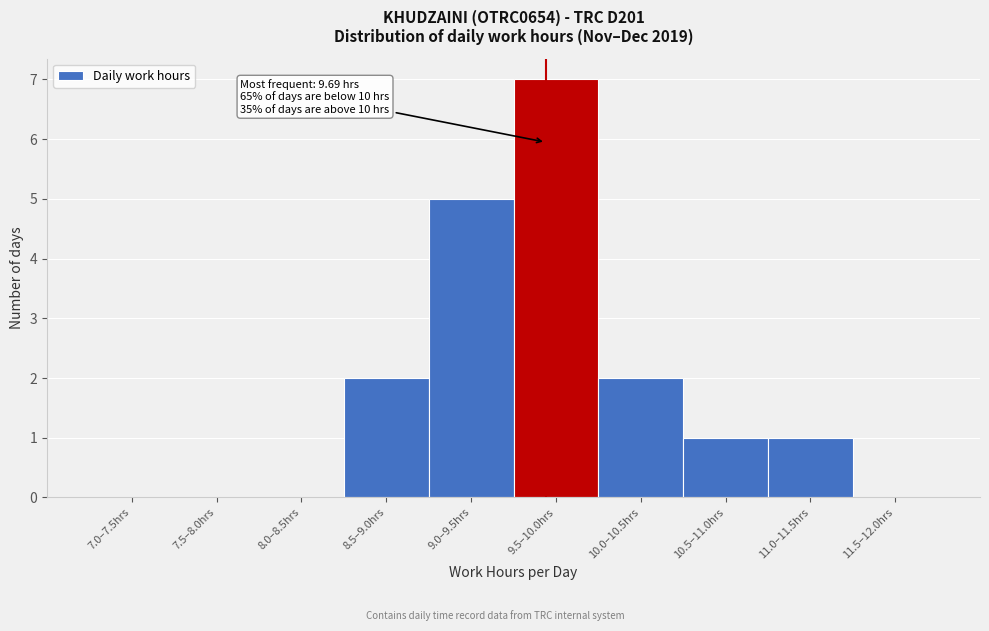

Reading right to left, list all the values displayed in this chart.

11.5–12.0hrs=0	11.0–11.5hrs=1	10.5–11.0hrs=1	10.0–10.5hrs=2	9.5–10.0hrs=7	9.0–9.5hrs=5	8.5–9.0hrs=2	8.0–8.5hrs=0	7.5–8.0hrs=0	7.0–7.5hrs=0